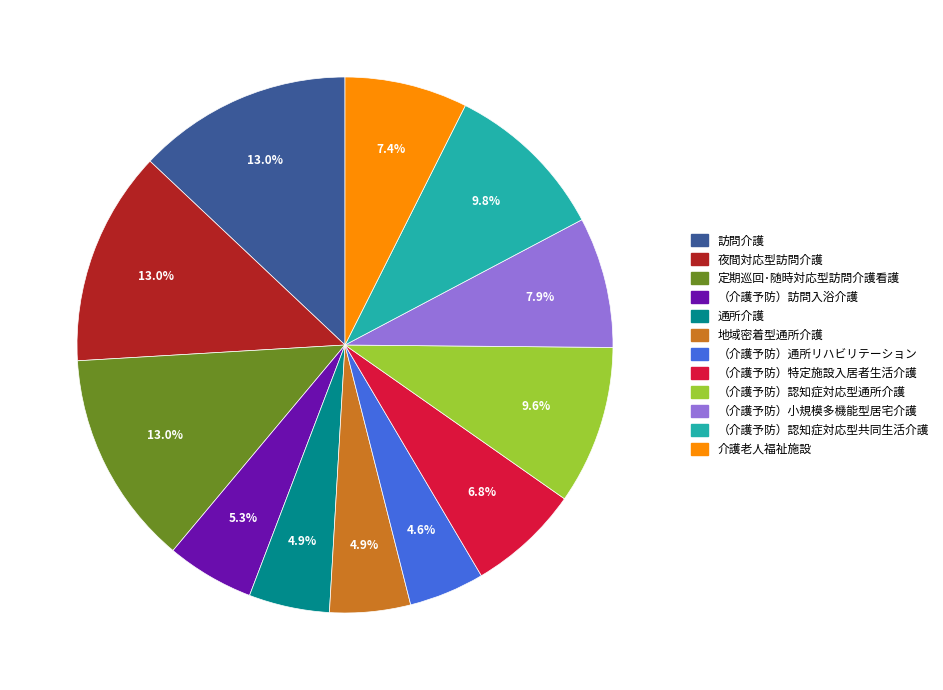

Between （介護予防）訪問入浴介護 and 訪問介護, which is larger?

訪問介護